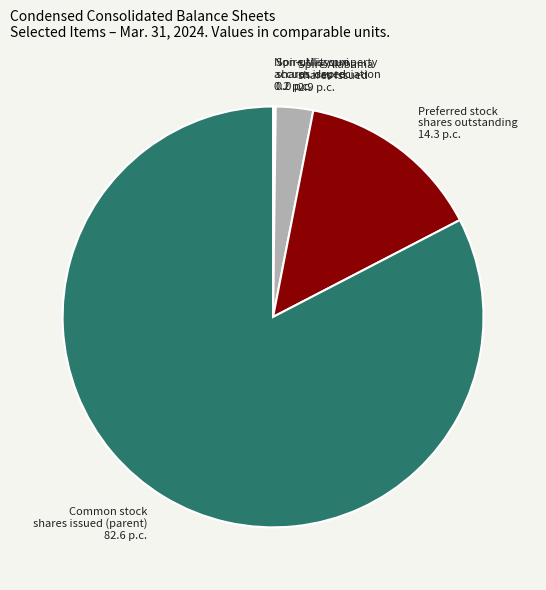

Which slice is the largest?

Common stock shares issued (parent) 82.6 p.c.